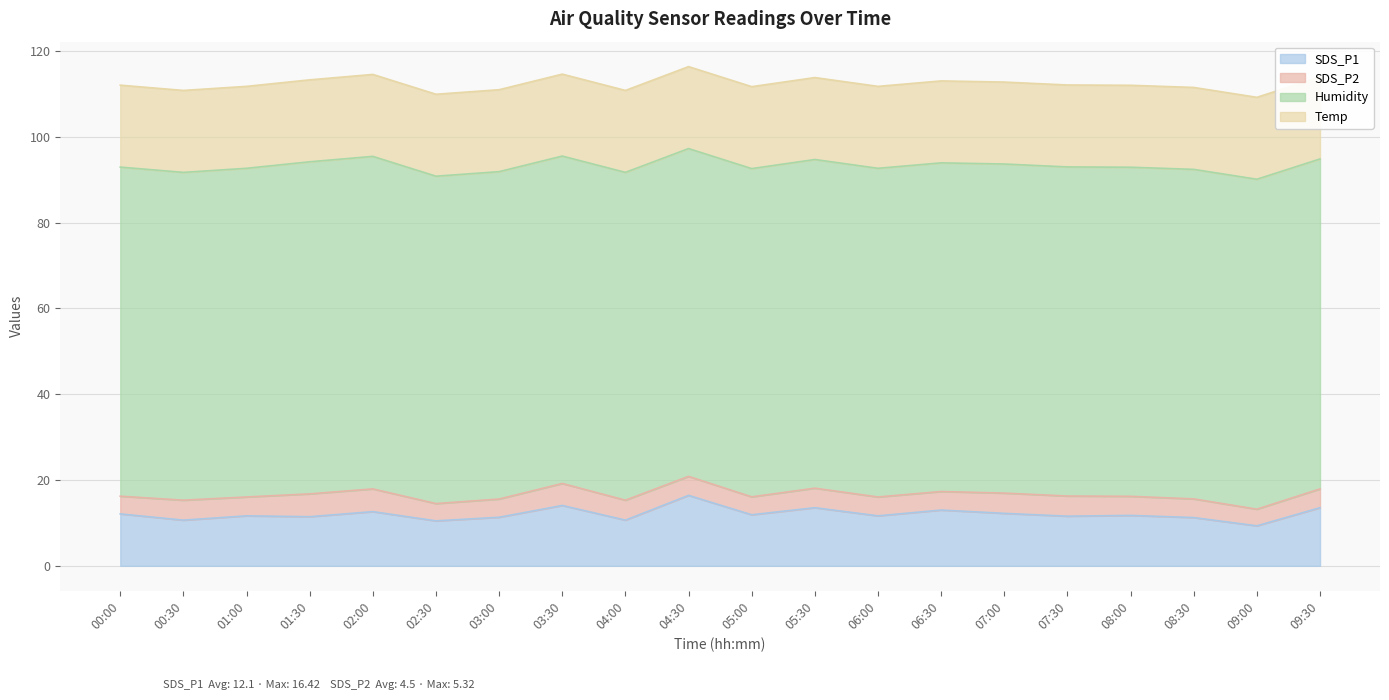

Where is the first local maximum for Humidity?

02:00